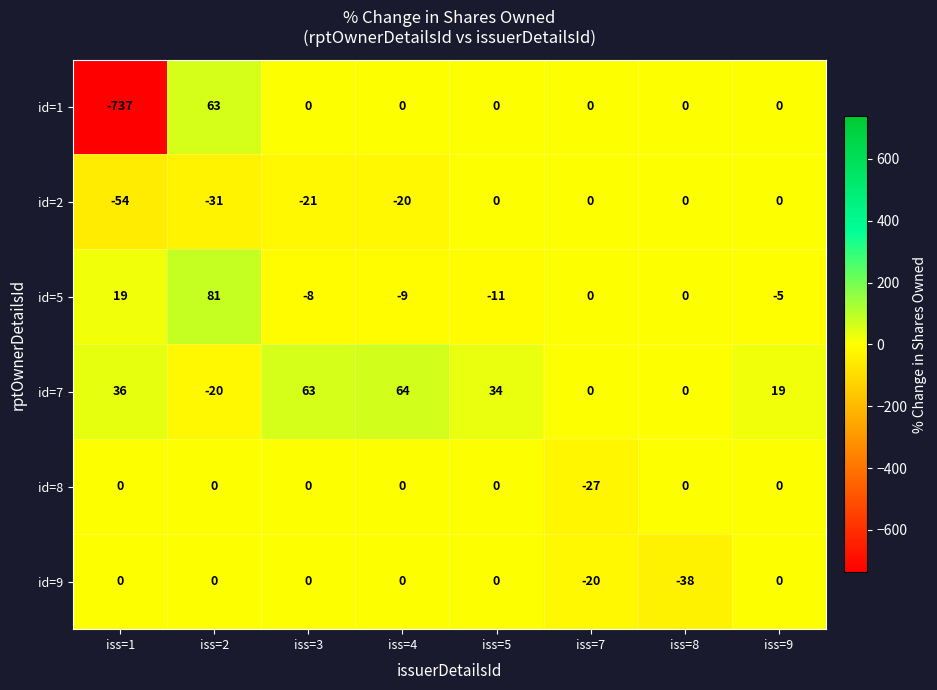

What is the spread (max minus min) of values at iss=7?

27